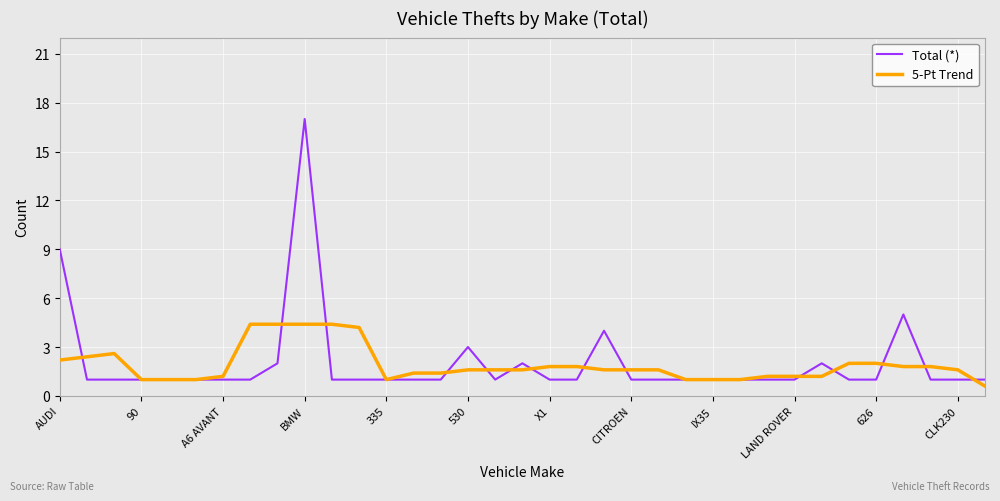

List the series in order of their peak value, lowest first.

5-Pt Trend, Total (*)